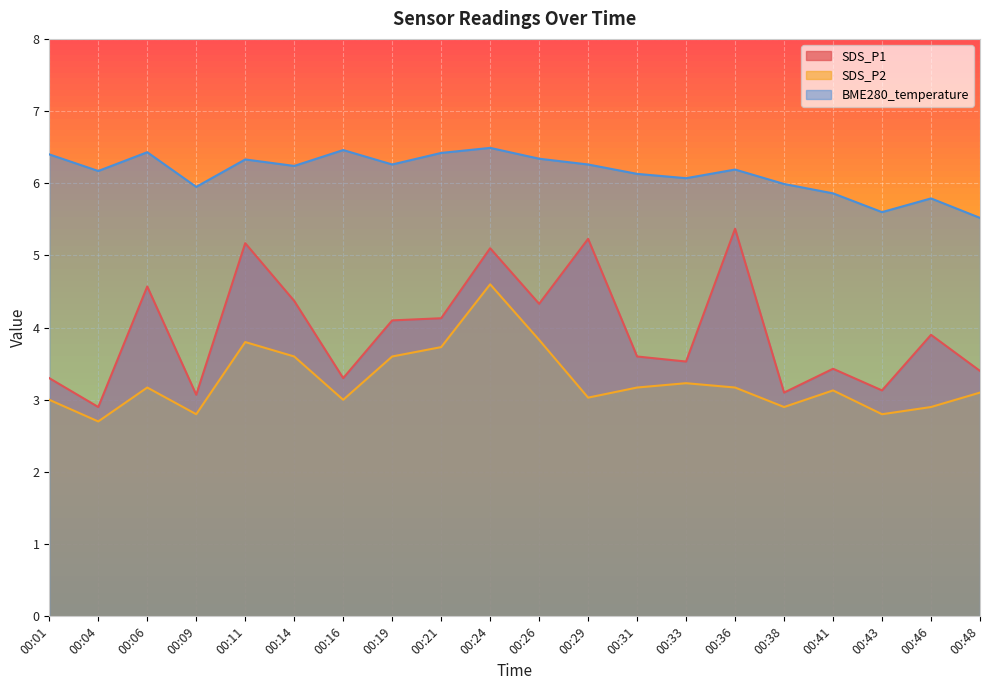

What is the value of the BME280_temperature point at the 4th from the left?

6.0